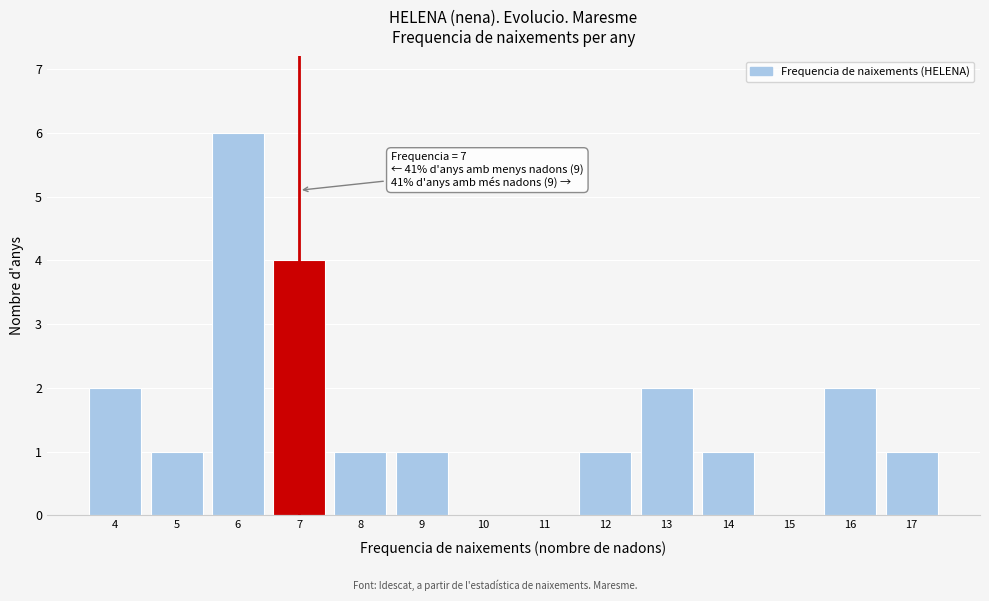

Which range on the x-axis has the tallest bar?

5.5 to 6.5